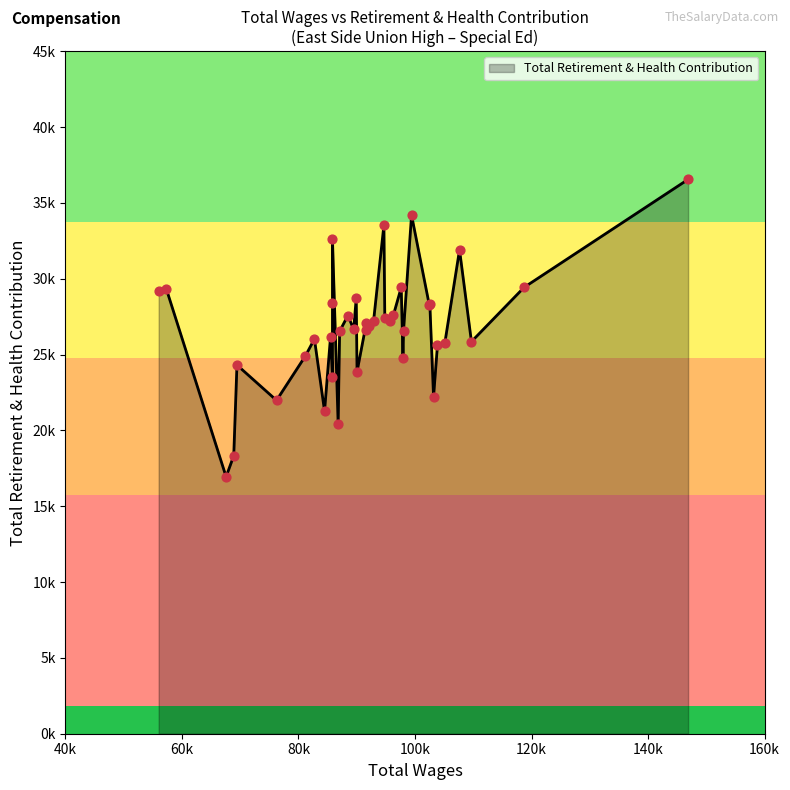

Which has a higher value, 14 or 17?

17